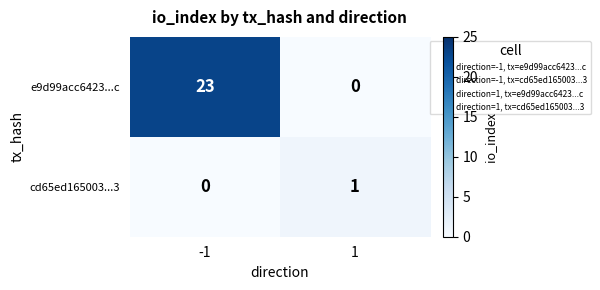

At how many categories does at least one series exceed 3?

1